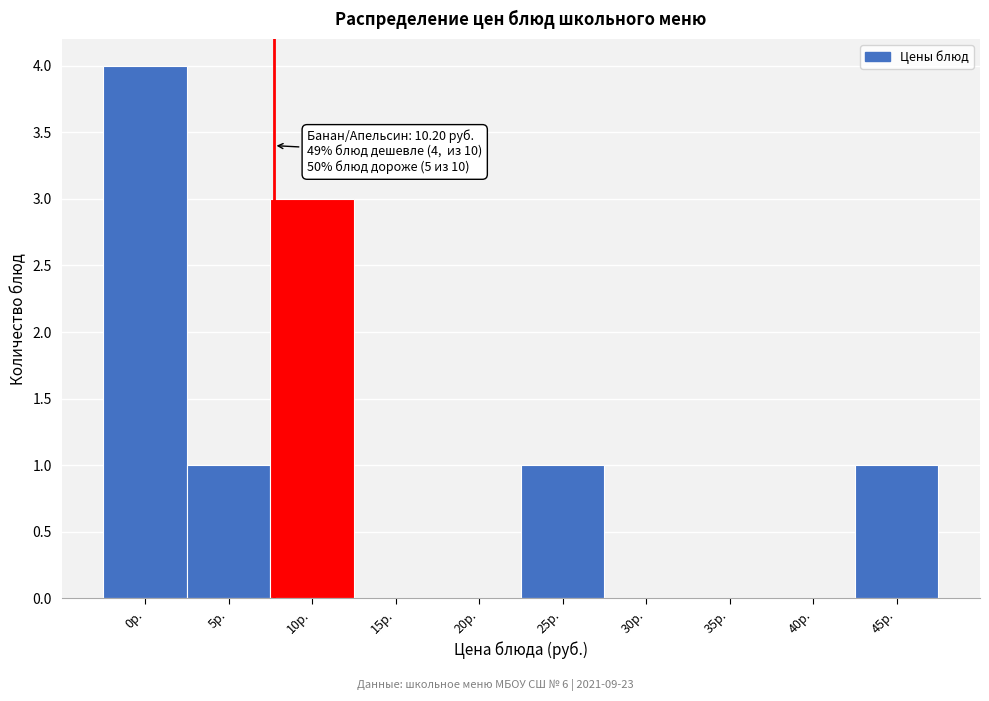

Reading right to left, list all the values displayed in this chart.

45р.=1	40р.=0	35р.=0	30р.=0	25р.=1	20р.=0	15р.=0	10р.=3	5р.=1	0р.=4